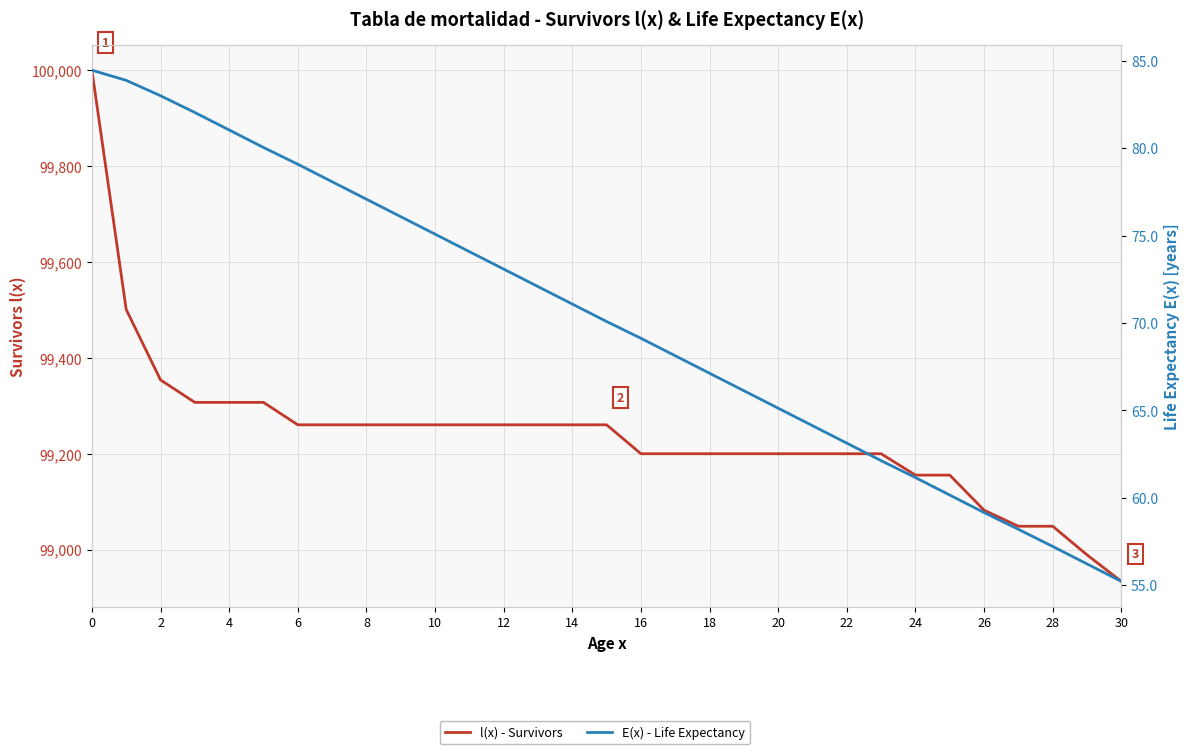

What is the label of the 26th point from the left?

25